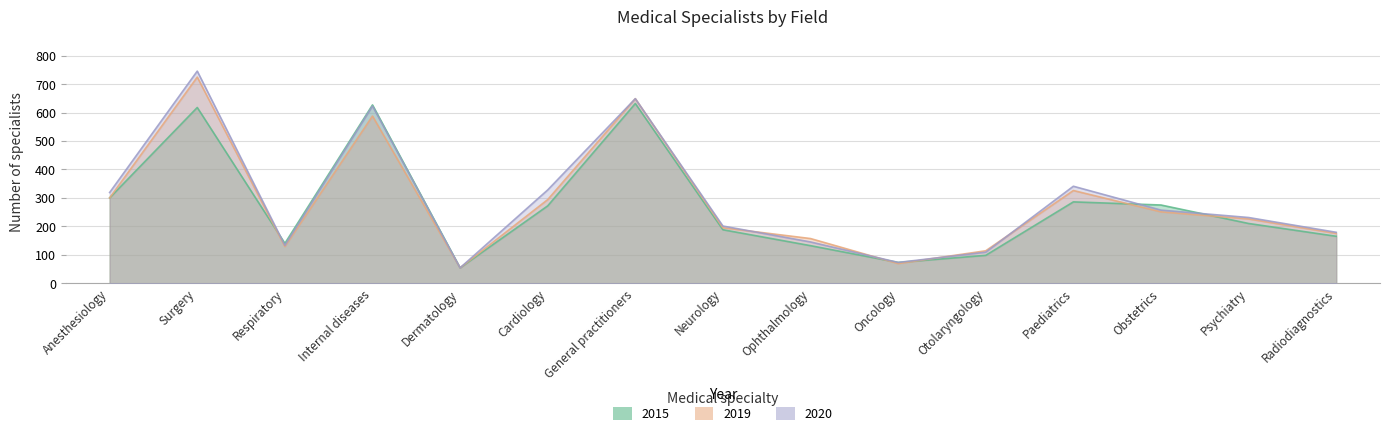

The 2015 series shows 392 at Surgery. True or false?

False